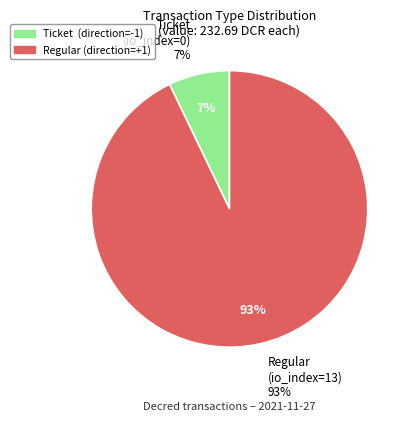

How many segments does this pie chart have?

2